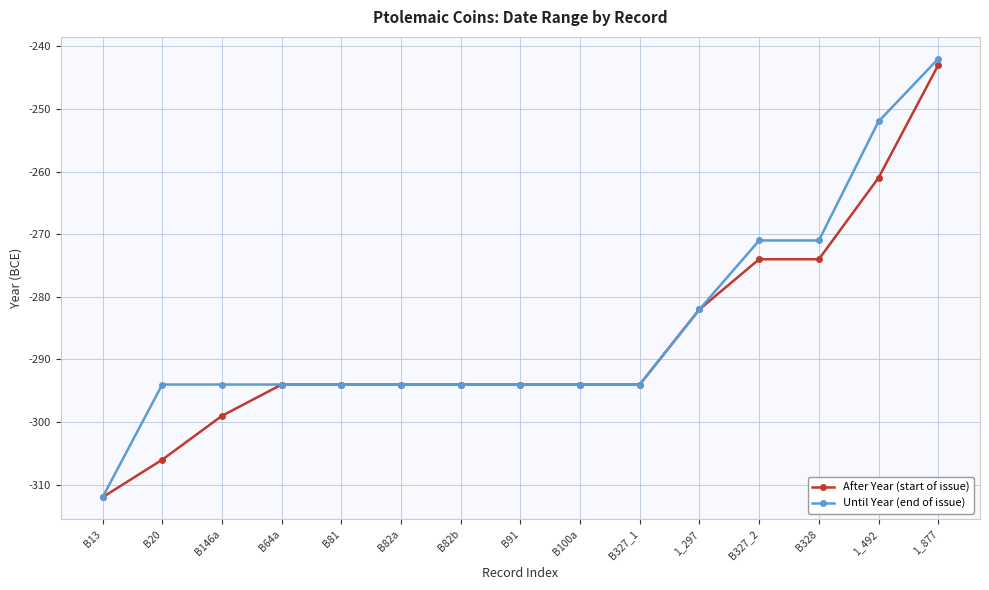

Read the Until Year (end of issue) value at B328.

-271